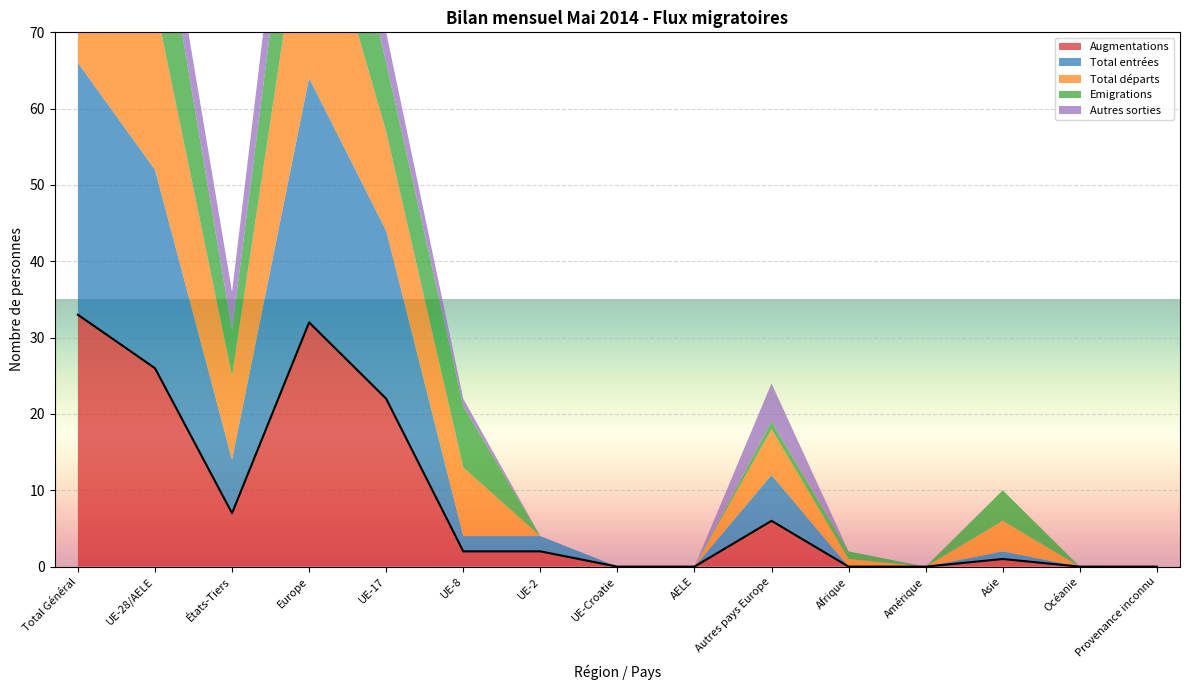

Reading left to right, list all the values displayed in this chart.

Augmentations: 33	26	7	32	22	2	2	0	0	6	0	0	1	0	0
Total entrées: 33	26	7	32	22	2	2	0	0	6	0	0	1	0	0
Total départs: 33	22	11	28	13	9	0	0	0	6	1	0	4	0	0
Emigrations: 23	17	6	18	9	8	0	0	0	1	1	0	4	0	0
Autres sorties: 10	5	5	10	4	1	0	0	0	5	0	0	0	0	0